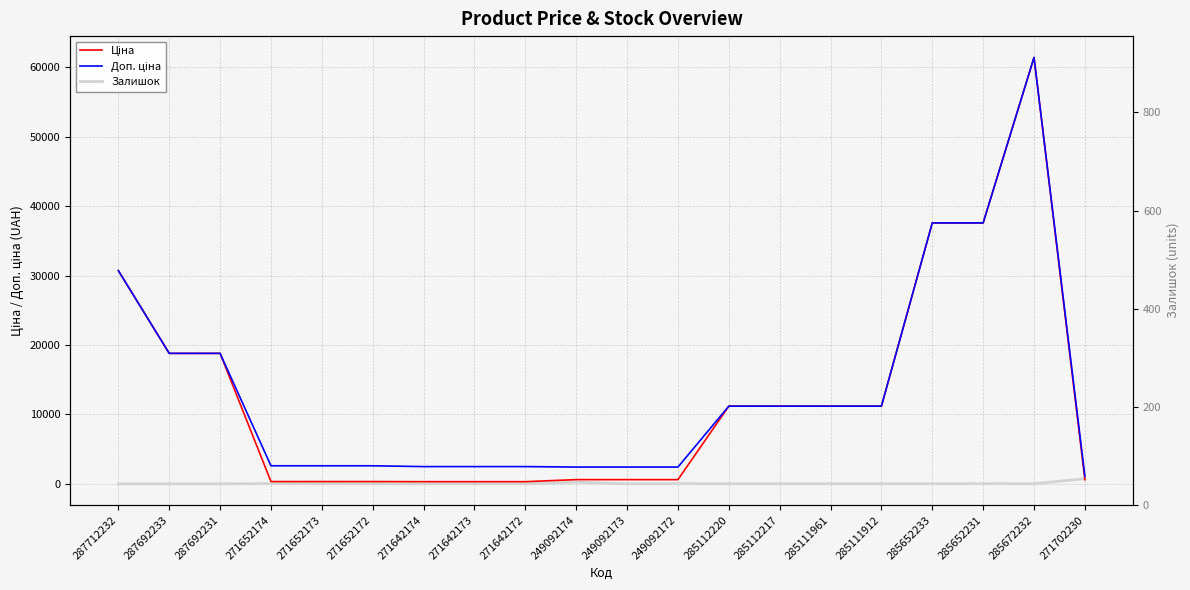

How many times do Ціна and Залишок cross each other?

1